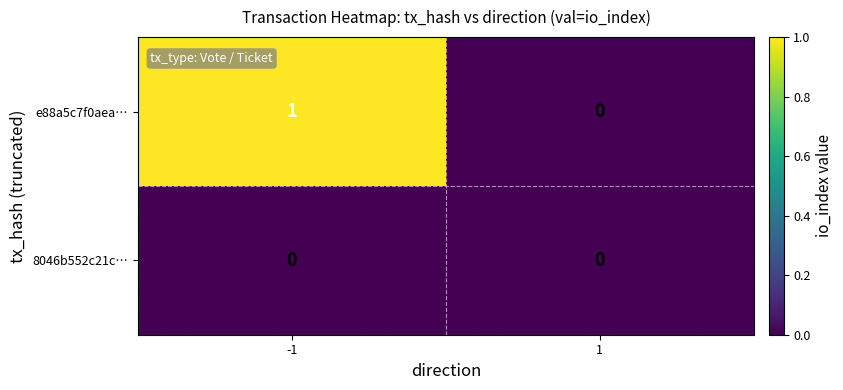

Is the value of 8046b552c21c… at -1 greater than the value of e88a5c7f0aea… at -1?

No